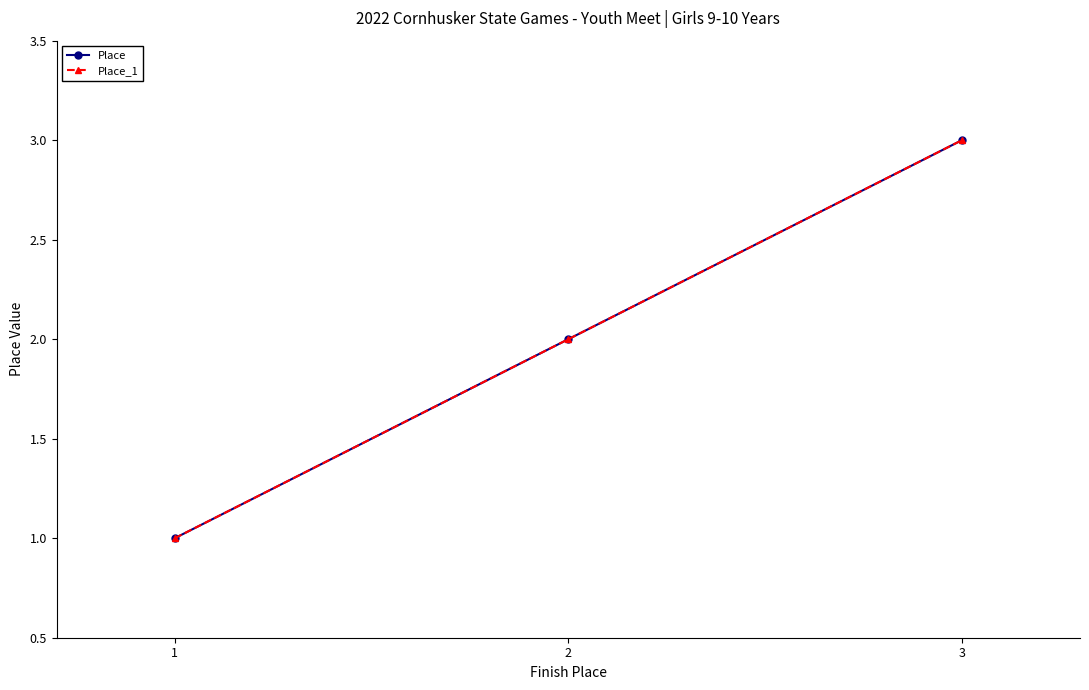

Does the chart have visible grid lines?

No